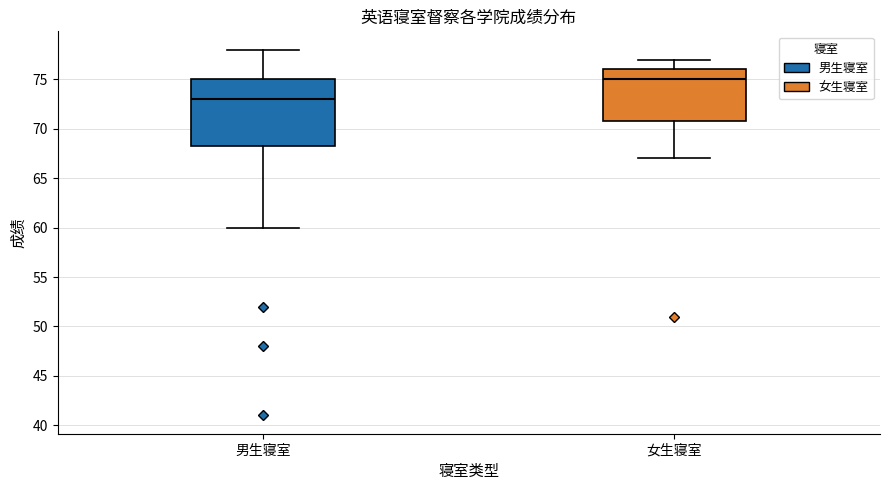

Which box's median line is the lowest?

男生寝室